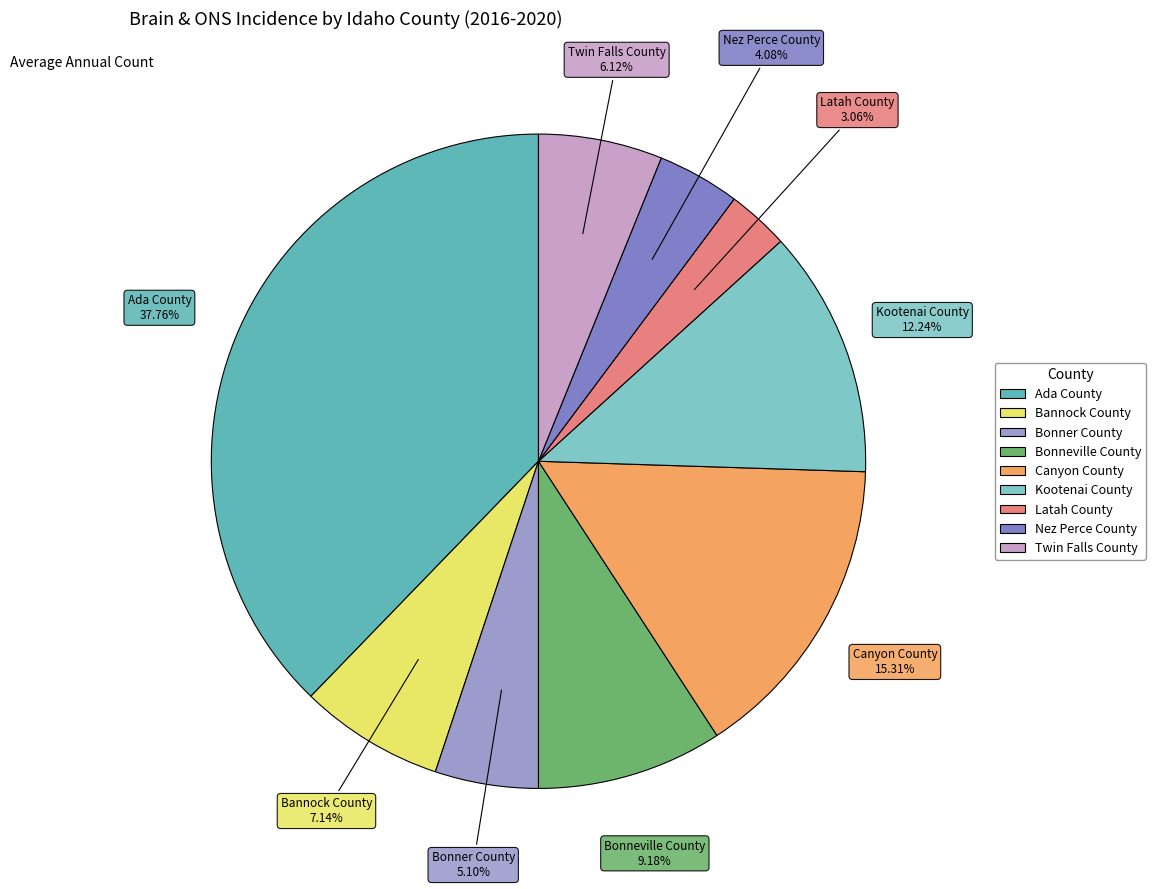

What is the ratio of the value at Bannock County to the value at Latah County?

2.3